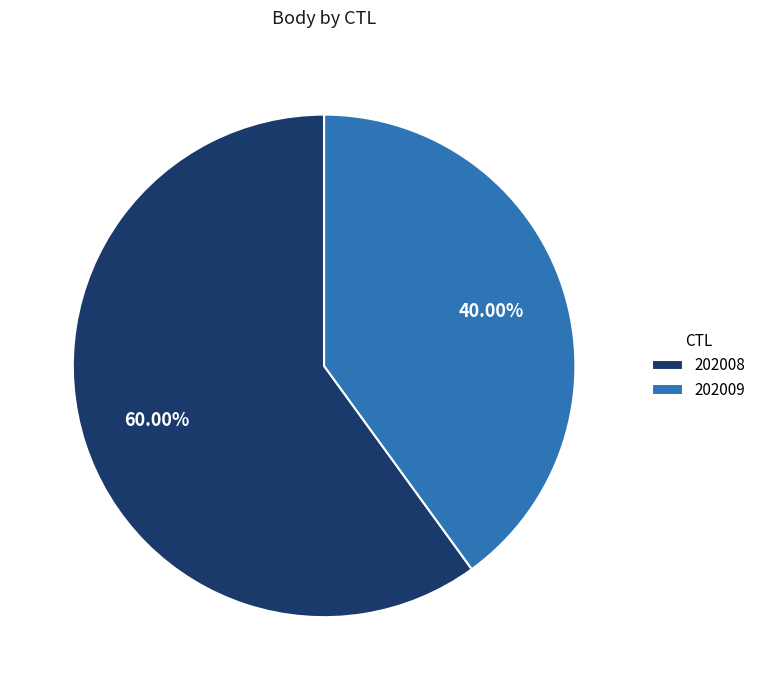

What percentage do 202008 and 202009 together represent?

100.0%